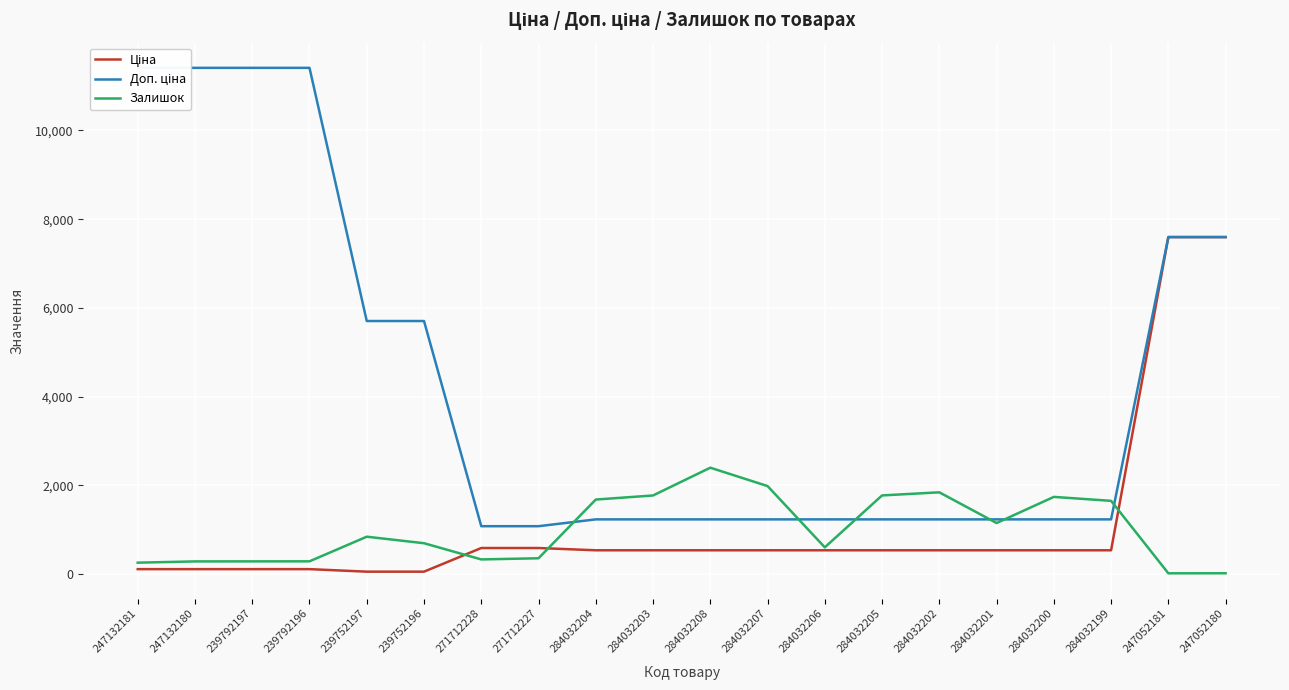

List the labels in order of Залишок value, smallest first.

247052181, 247052180, 247132181, 247132180, 239792197, 239792196, 271712228, 271712227, 284032206, 239752196, 239752197, 284032201, 284032199, 284032204, 284032200, 284032203, 284032205, 284032202, 284032207, 284032208